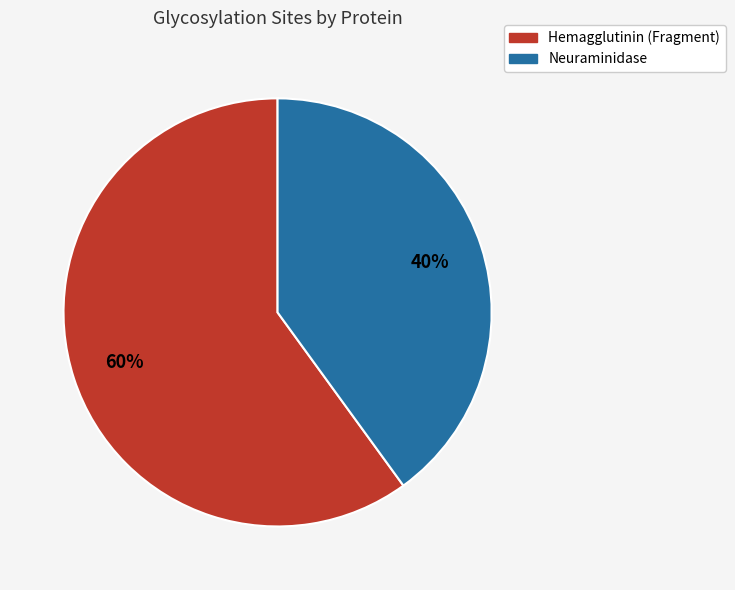

Which has a higher value, Neuraminidase or Hemagglutinin (Fragment)?

Hemagglutinin (Fragment)